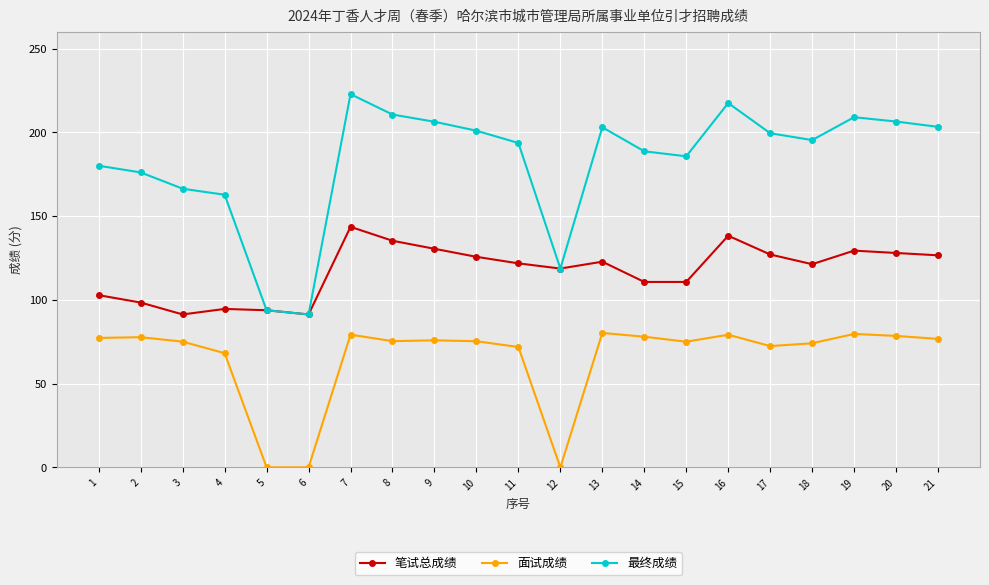

List the series in order of their peak value, highest first.

最终成绩, 笔试总成绩, 面试成绩